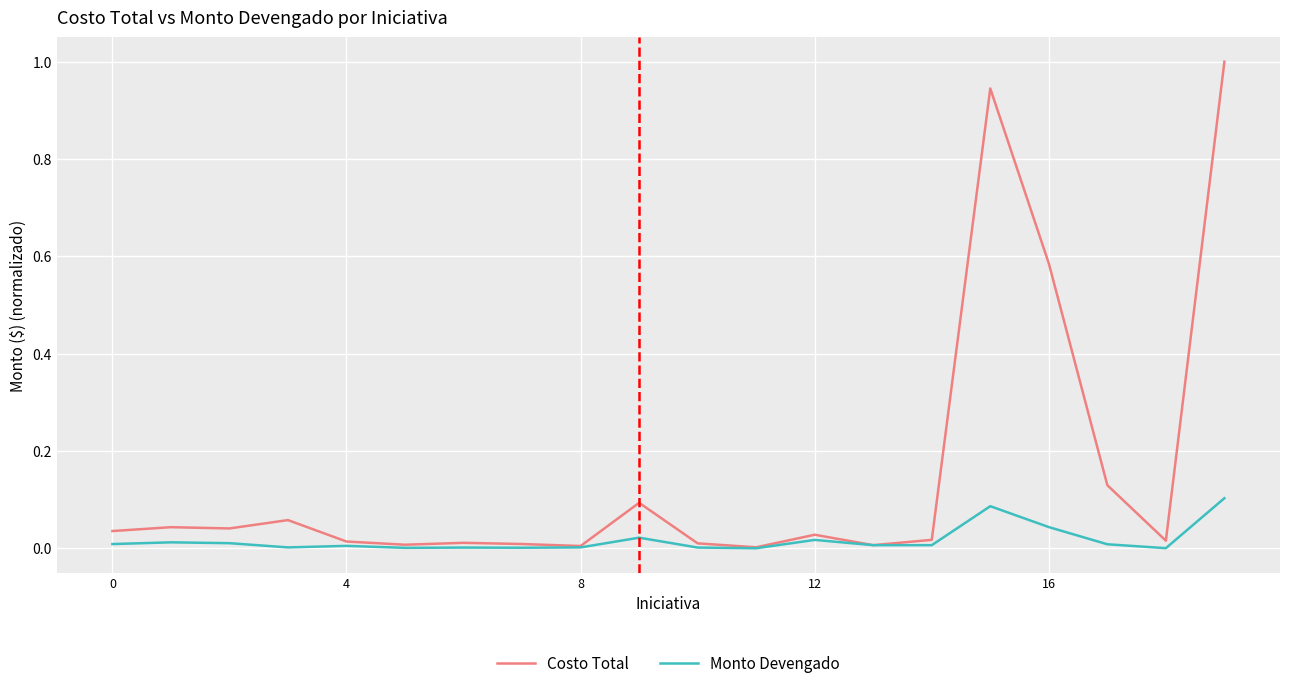

Does the chart have visible grid lines?

Yes